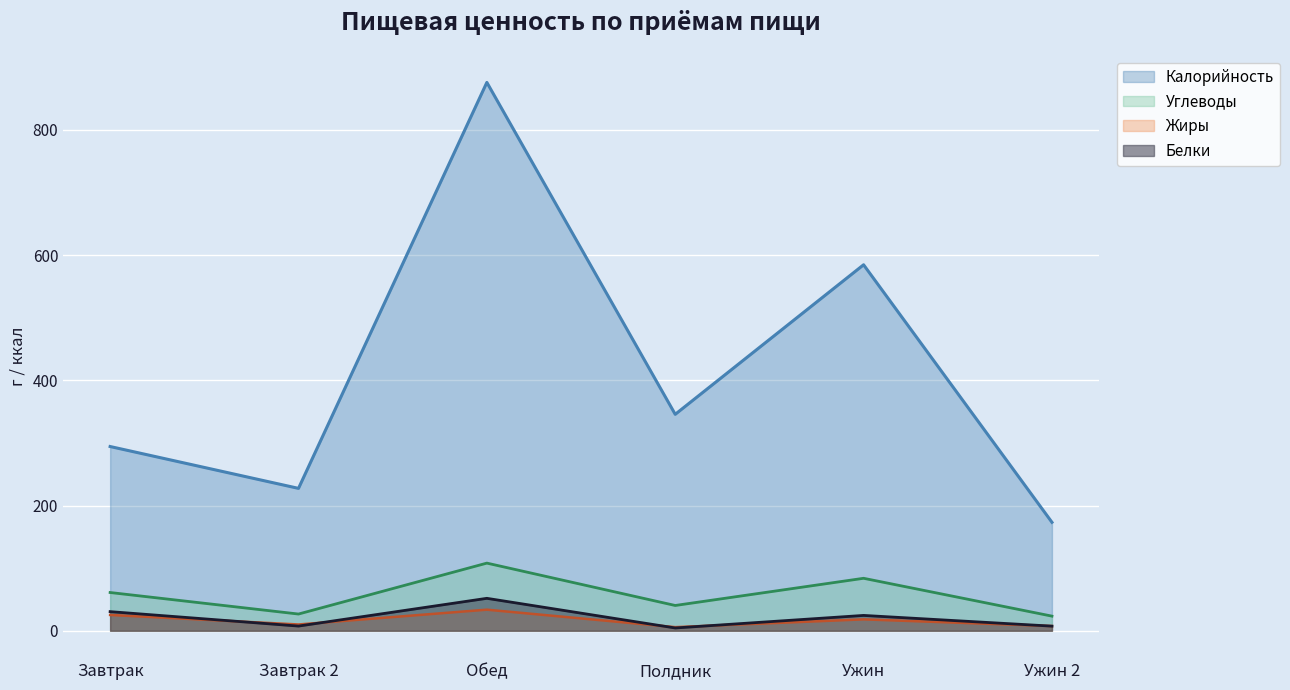

What position from the left is Полдник?

4